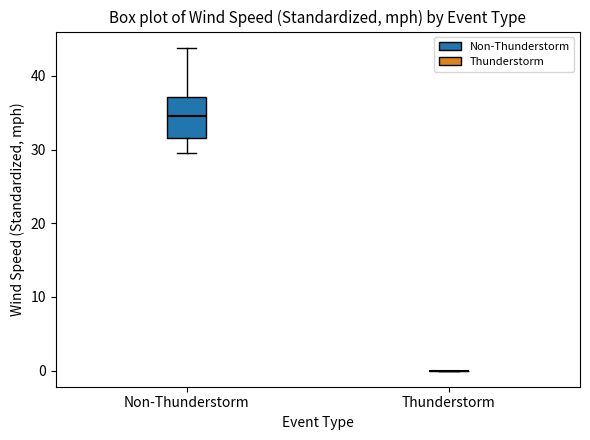

Reading left to right, read every box against the y-axis: the position of its median line, the range the box covers, and the ends of its whiskers. The values are not printed on the chart, so give them approximately, as read against the axis.

Non-Thunderstorm: median 35, box 32 to 37, whiskers 29 to 44
Thunderstorm: box collapsed to a line at 0, whiskers 0 to 0